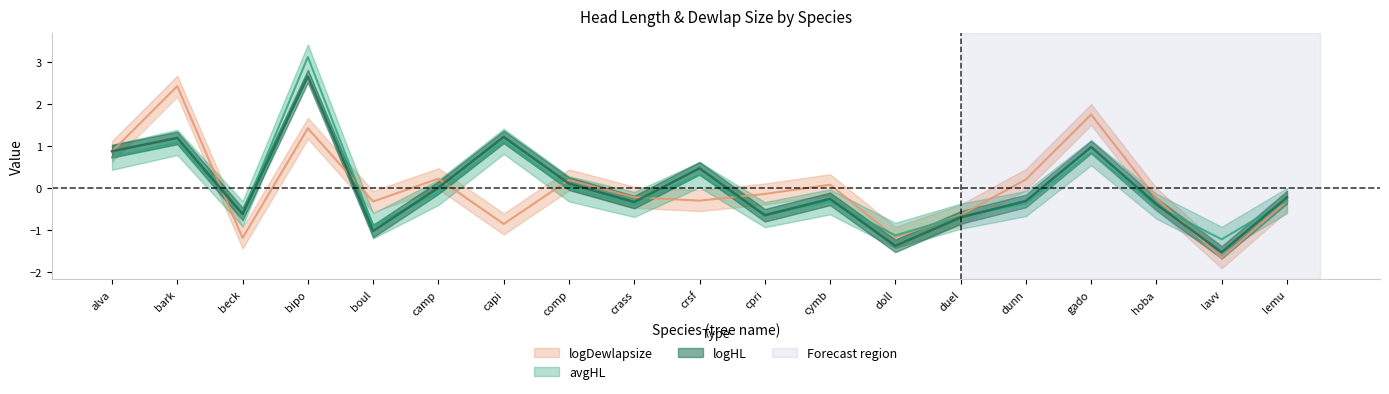

Is it true that logHL equals -0.5 at cymb?

False